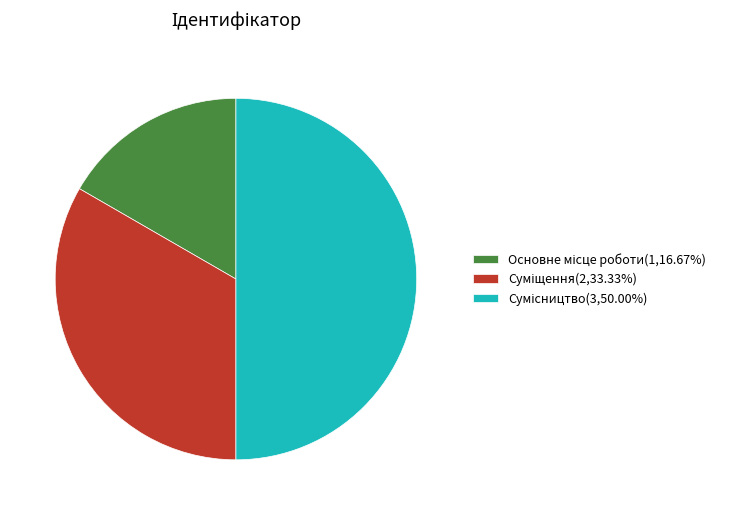

How many segments does this pie chart have?

3